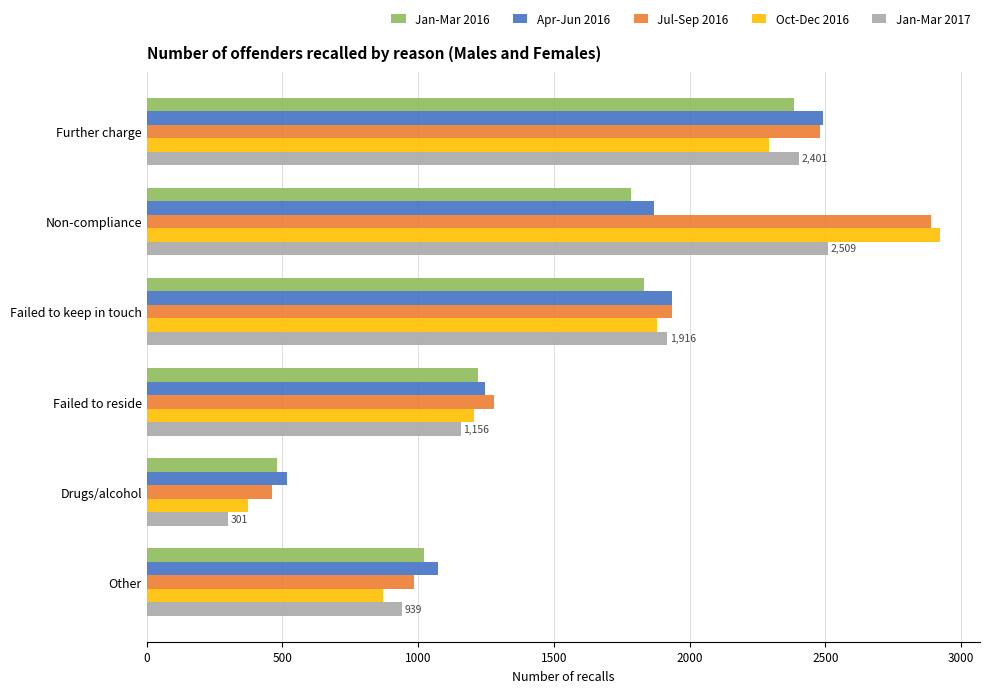

True or false: Jan-Mar 2017 has a value of 3260 at Failed to keep in touch.

False